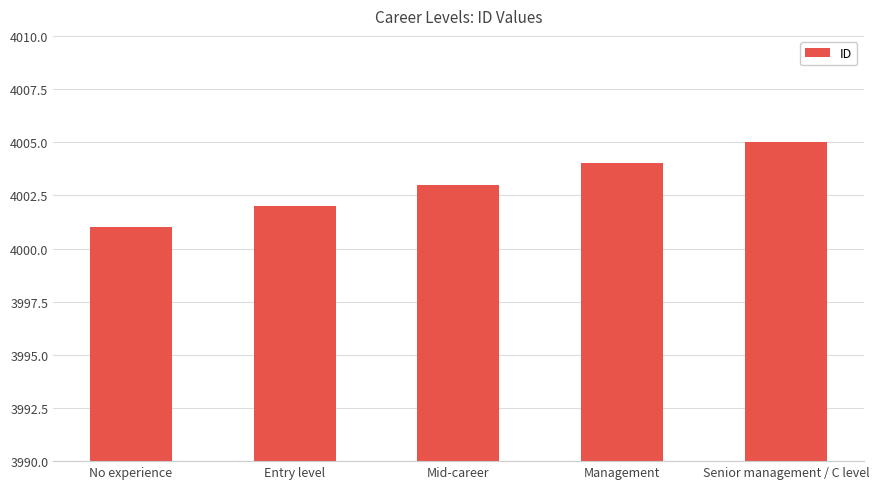

What is the average value?

4003